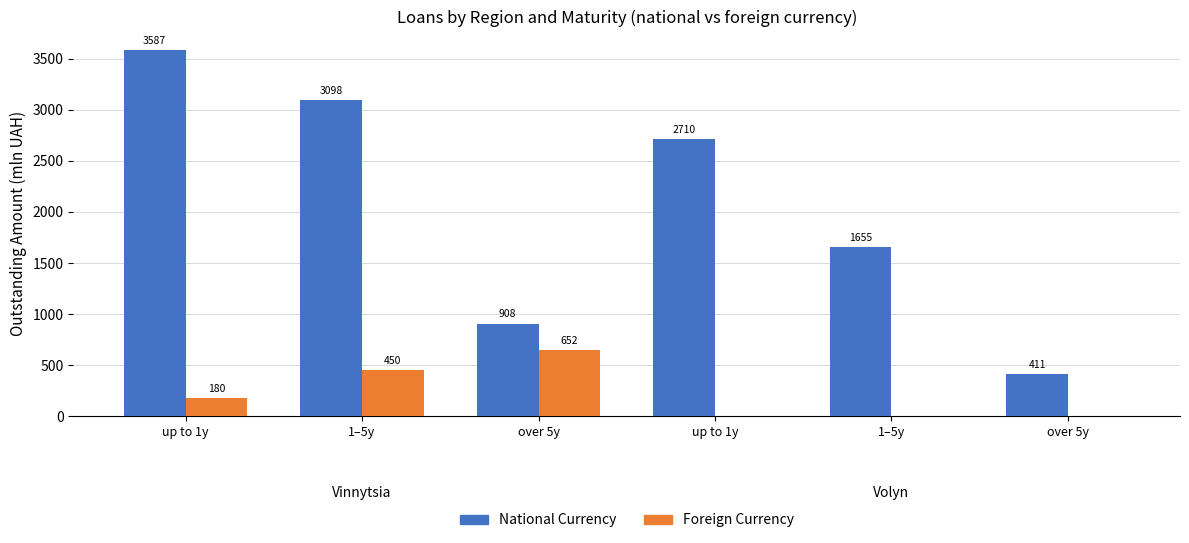

Are the bars grouped side by side (vs. stacked)?

Yes